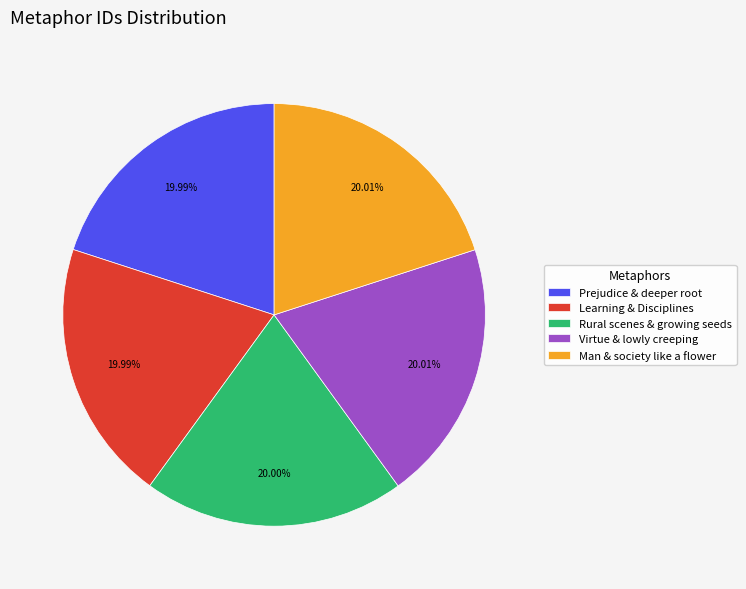

Approximately how many times larger is the value at Man & society like a flower compared to Learning & Disciplines?

1.0